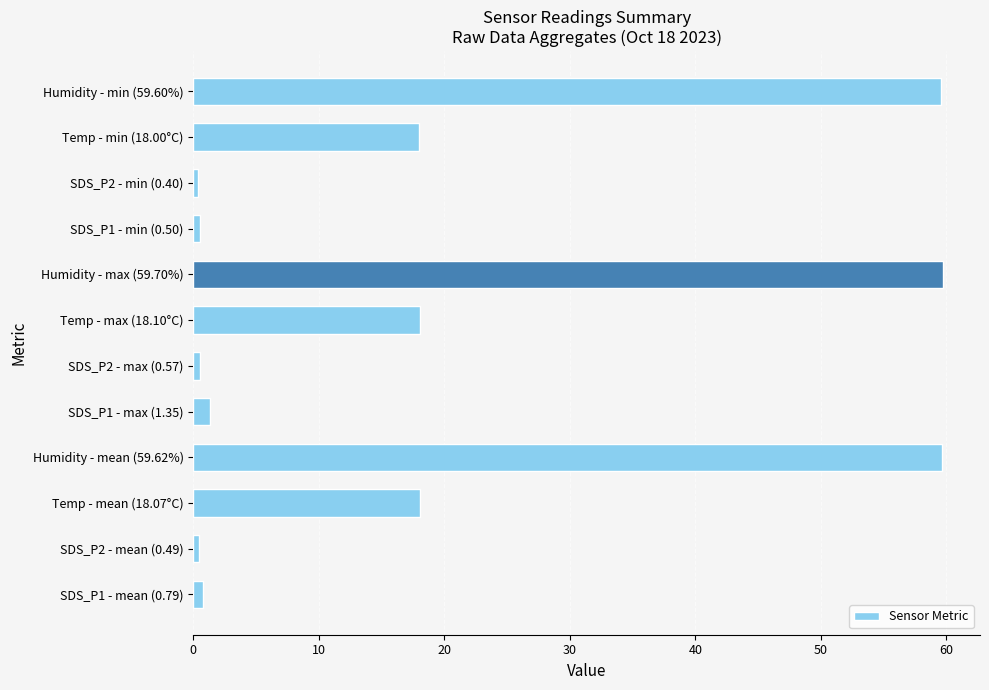

How many data points does each series have?

12